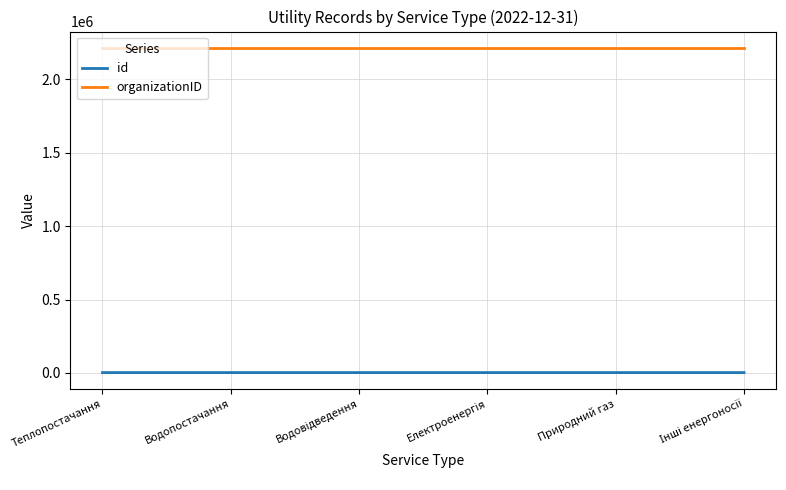

What is the greatest value displayed?

2215880